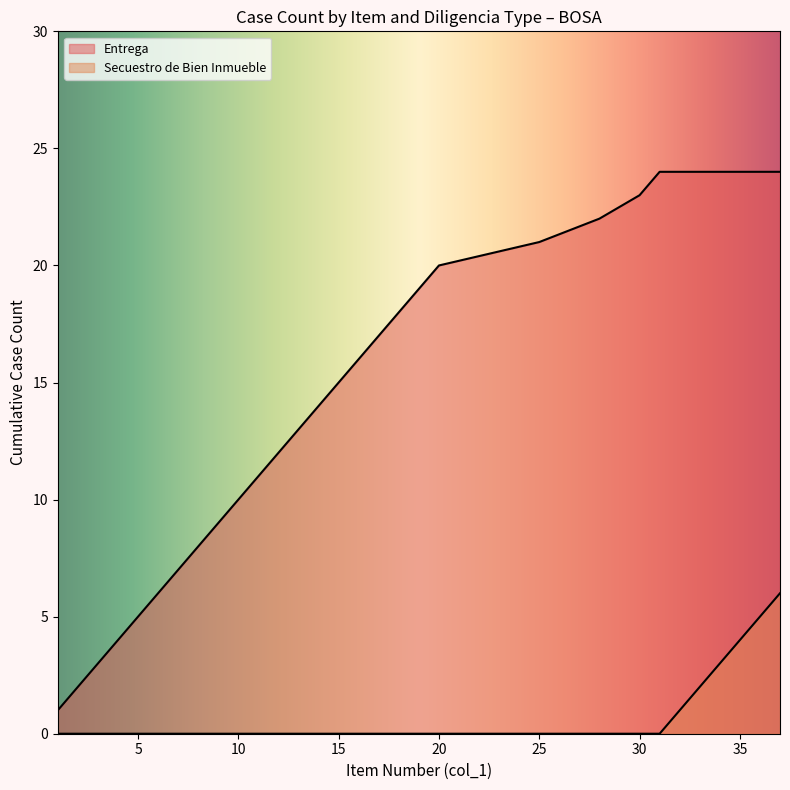

The value of Secuestro at 9 is 12. True or false?

False